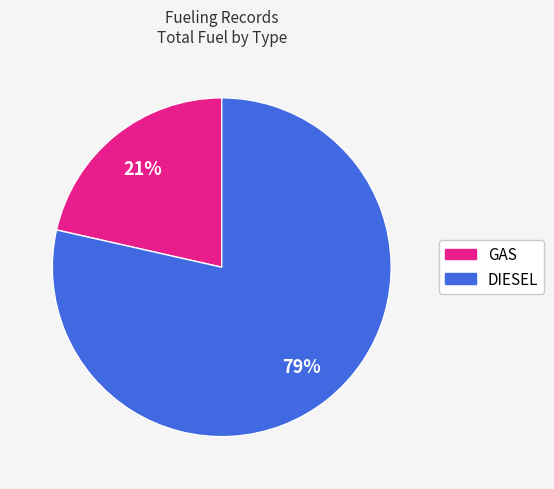

Do GAS and DIESEL together represent more than half of the pie?

Yes